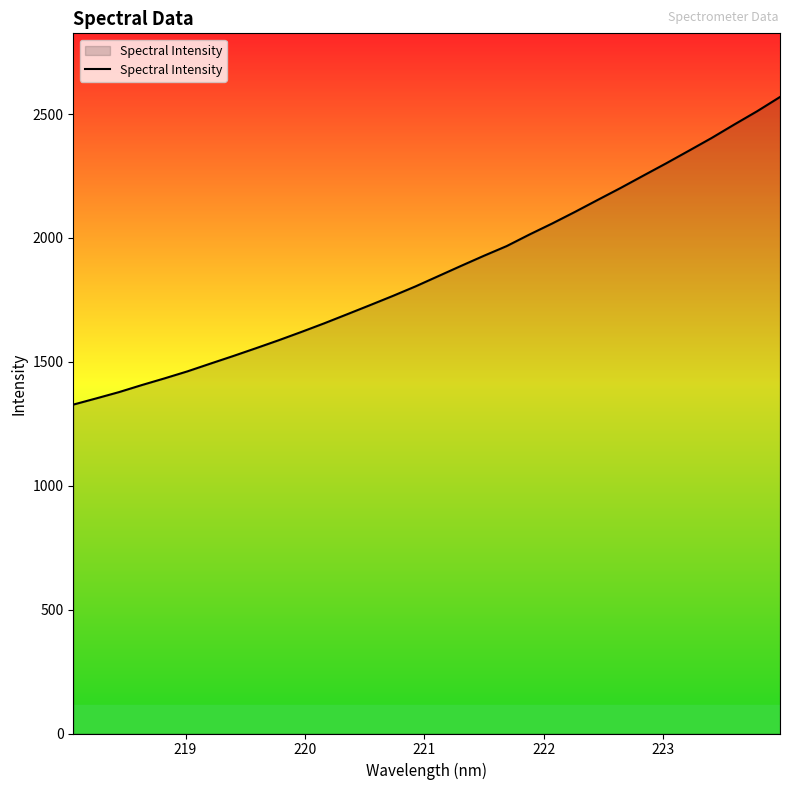

What is the difference between the maximum and minimum values?

1241.6